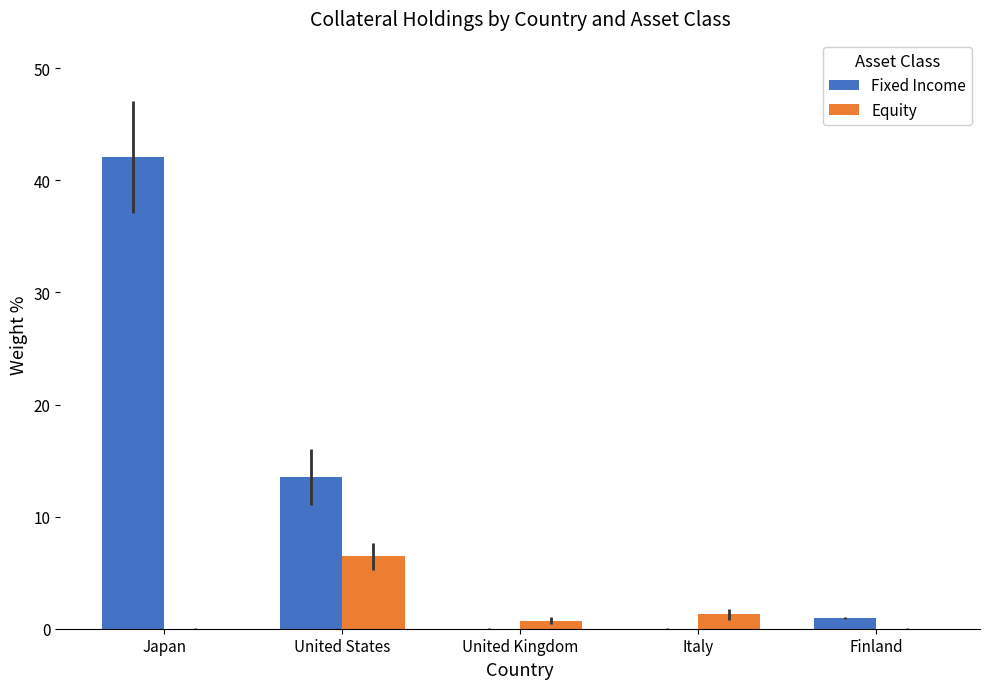

True or false: Fixed Income has a value of 23.0 at United States.

False